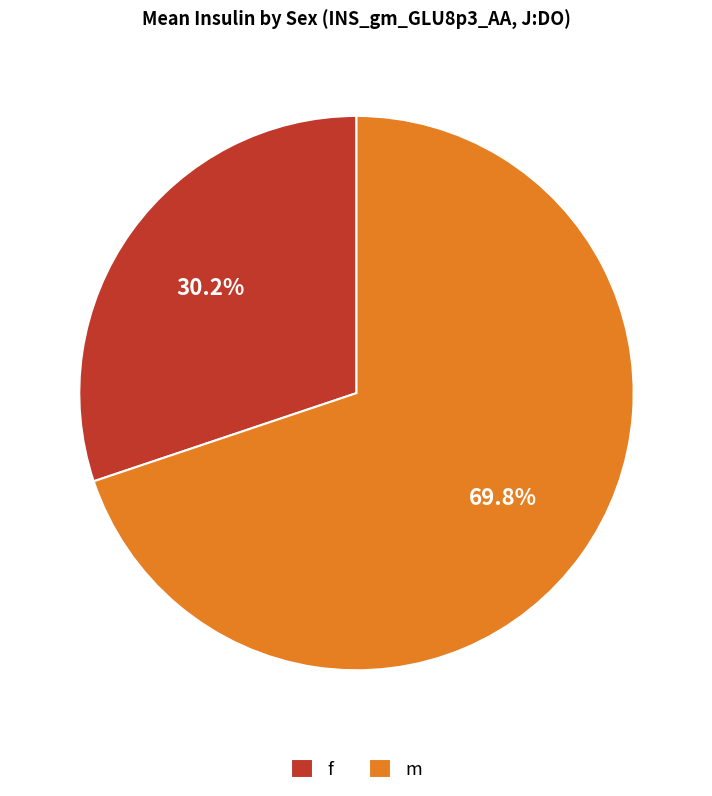

Is the sum of f and m greater than half?

Yes